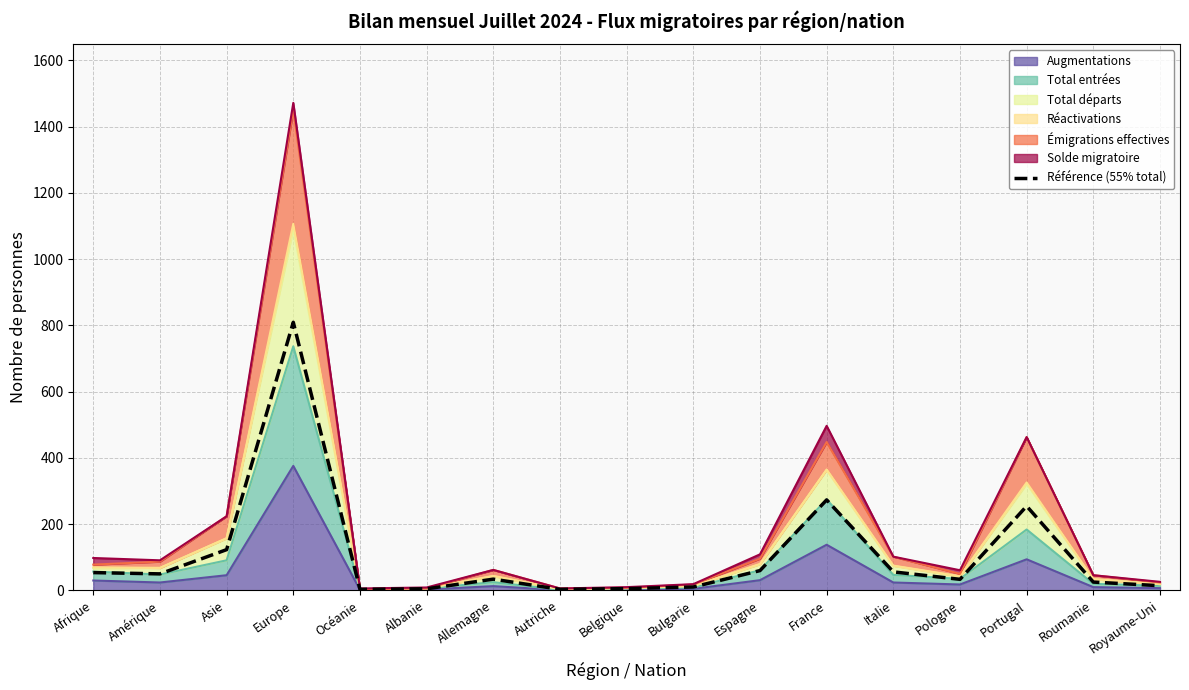

What is the minimum value shown in the chart?

3.3